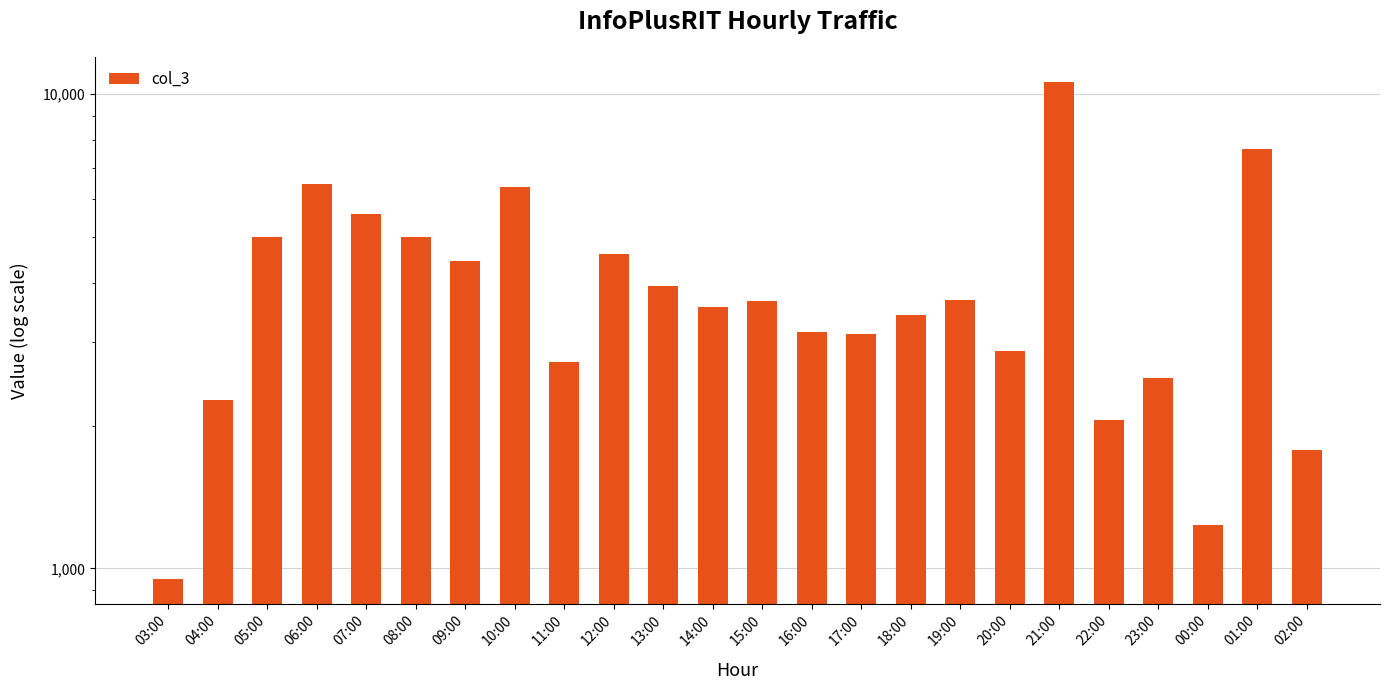

Is it true that the value at 22:00 is 2932?

False